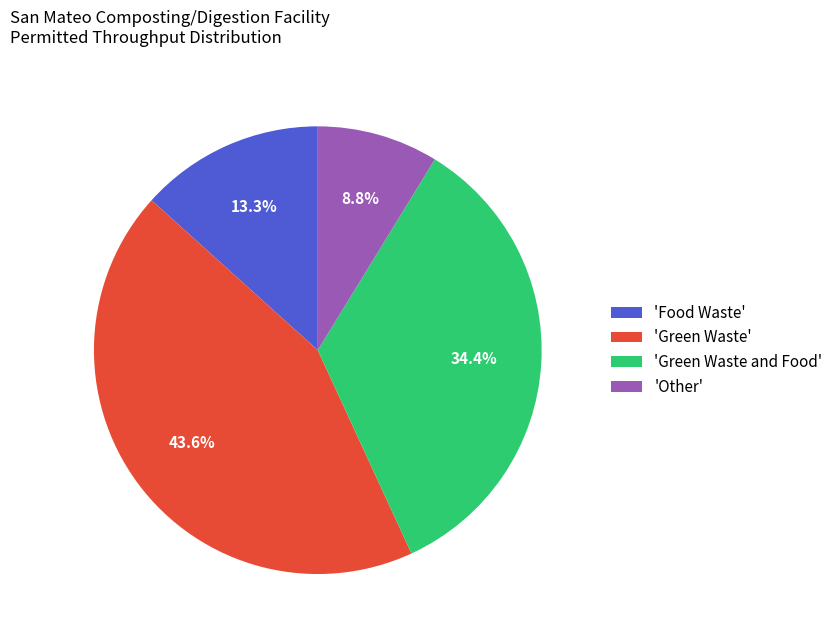

Approximately how many times larger is the value at 'Green Waste' compared to 'Other'?

5.0